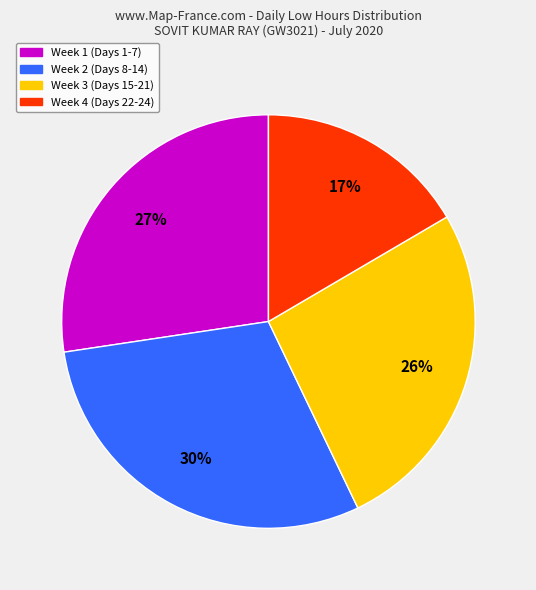

What percentage is the Week 1 (Days 1-7) slice, to the nearest percent?

27%